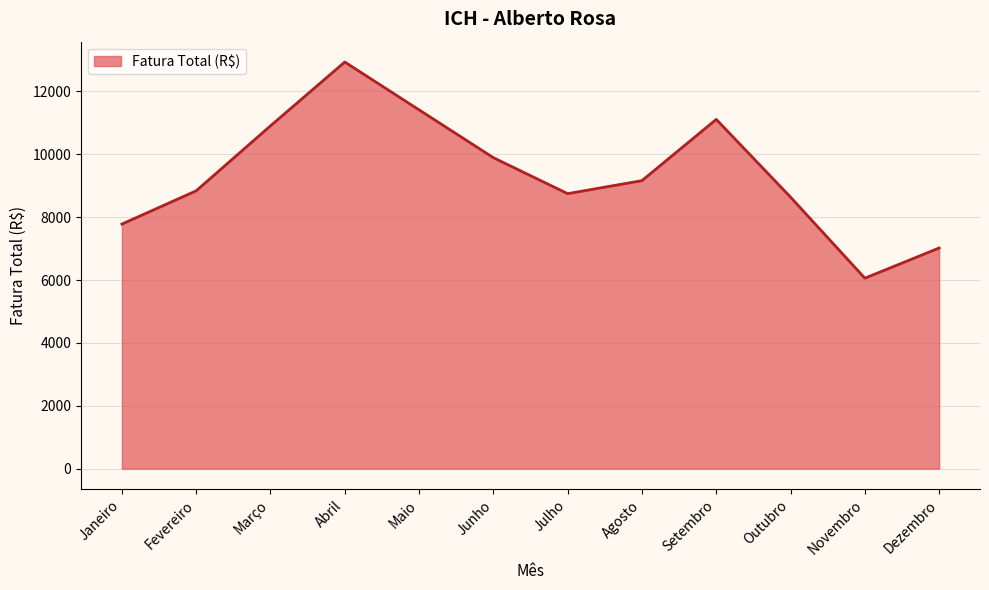

How many interior local peaks (higher than both neighbors) does the data have?

2